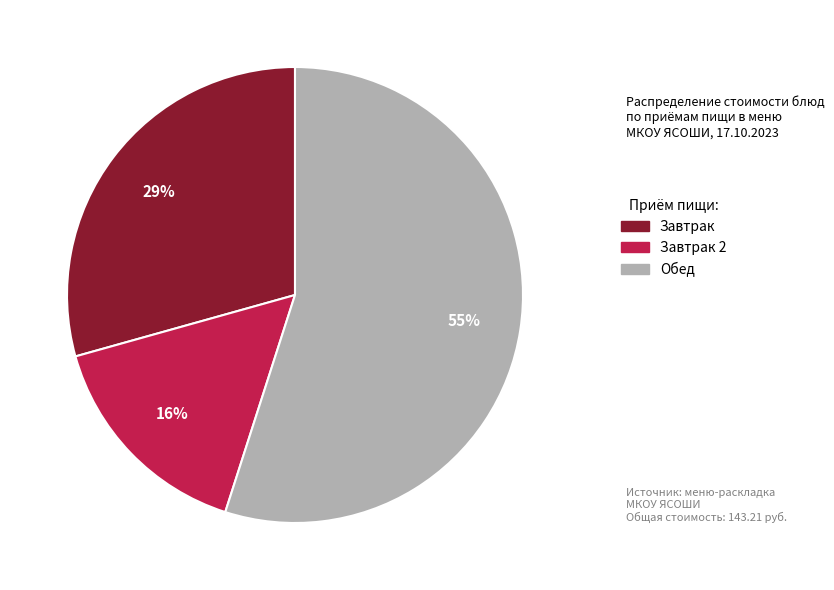

To the nearest percent, what is the average slice percentage?

33%